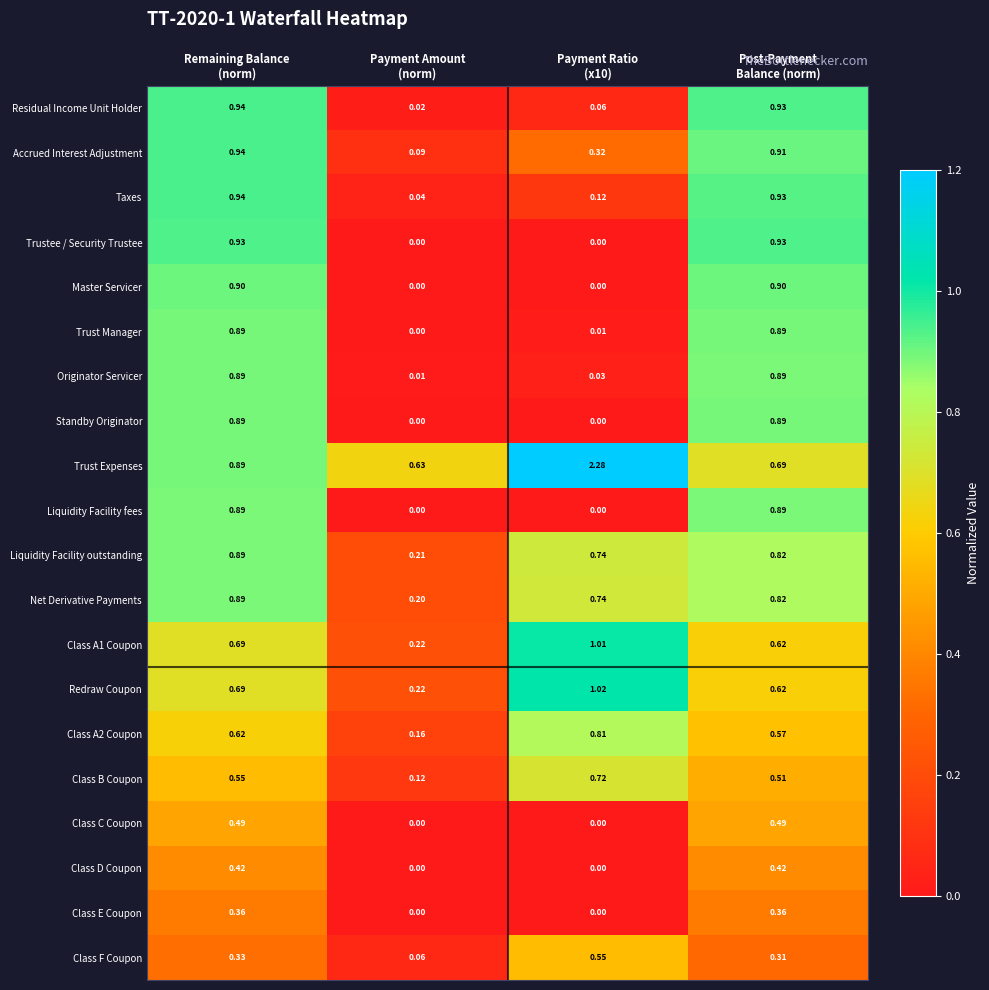

Which series has the widest spread of values?

Trust Expenses